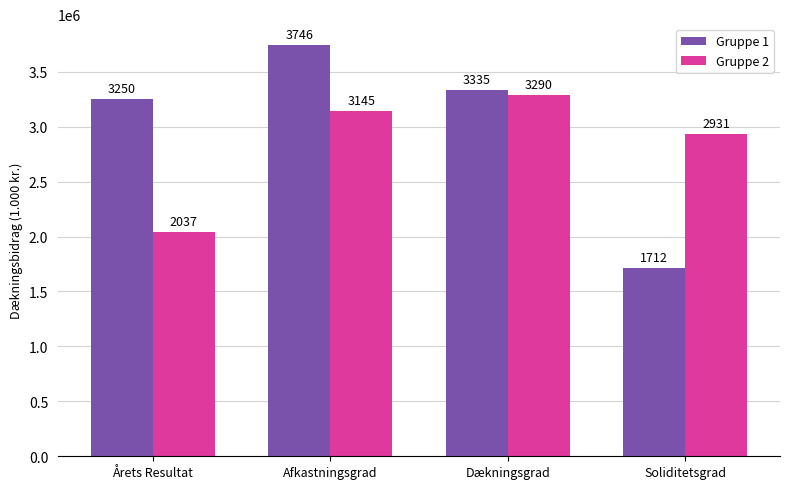

At which label is Gruppe 1 closest to 2729152?

Årets Resultat